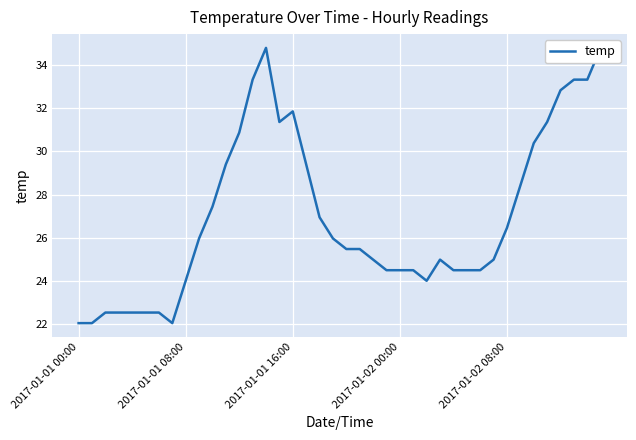

Where does the data first go above 25?

9